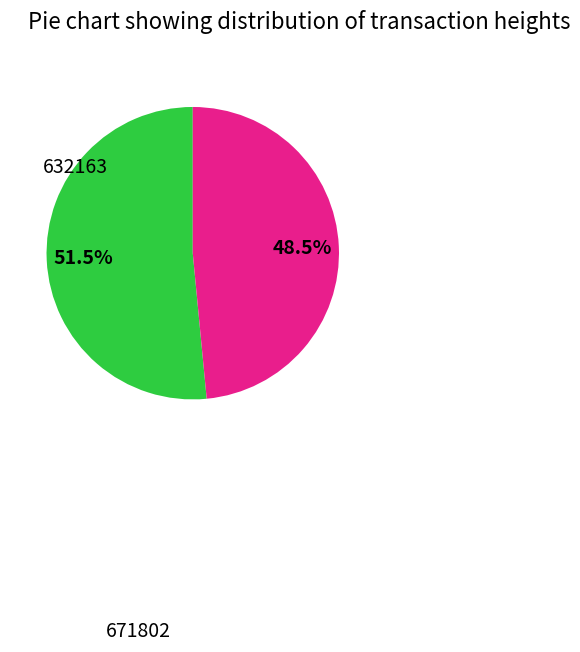

How many segments does this pie chart have?

2